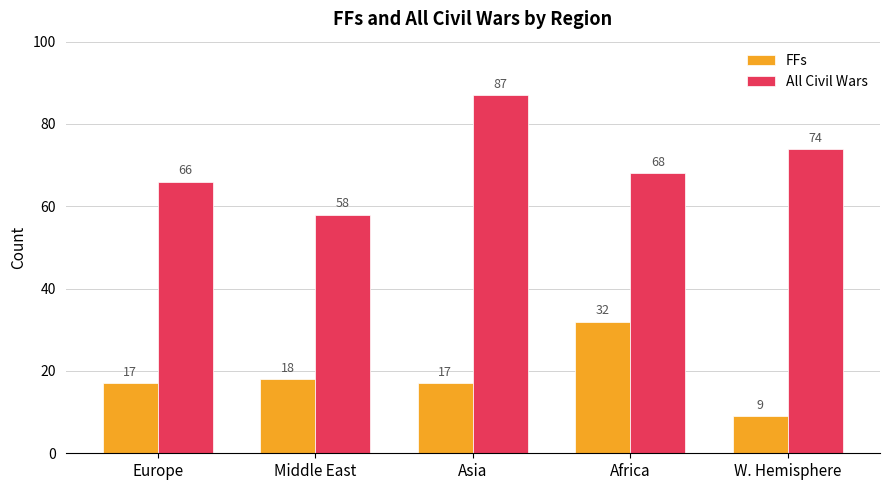

Which series changed the most between Middle East and W. Hemisphere?

All Civil Wars